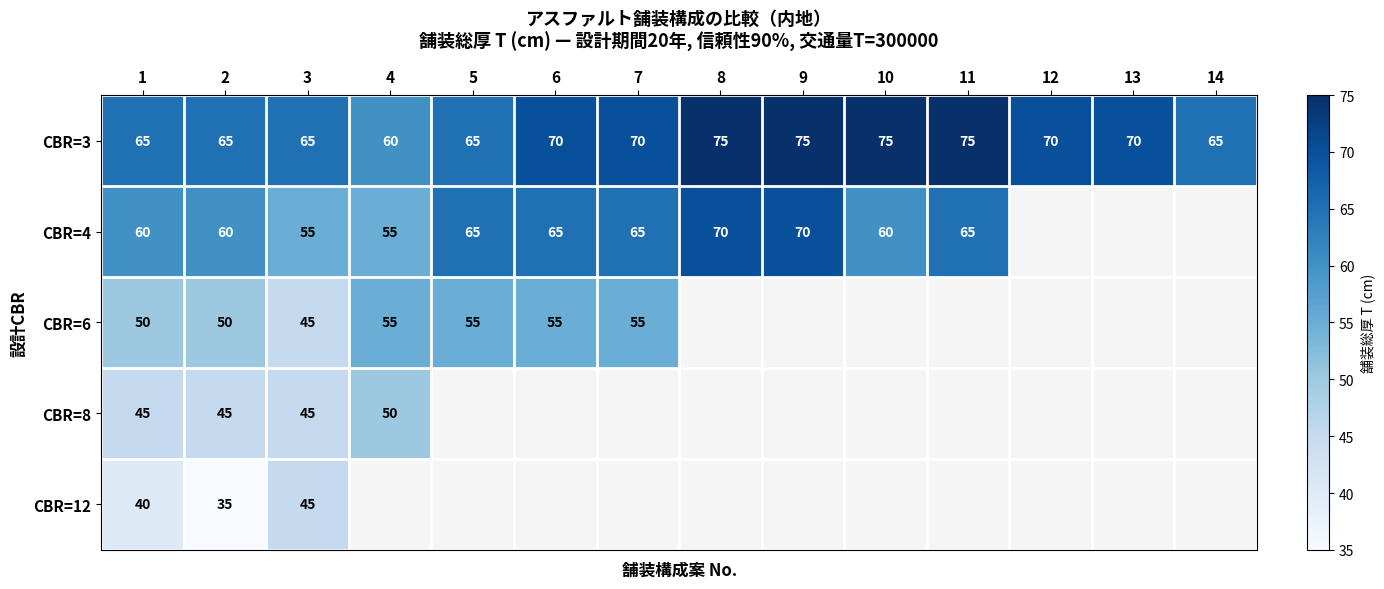

What is the difference between the highest and lowest values at 5?

10.0